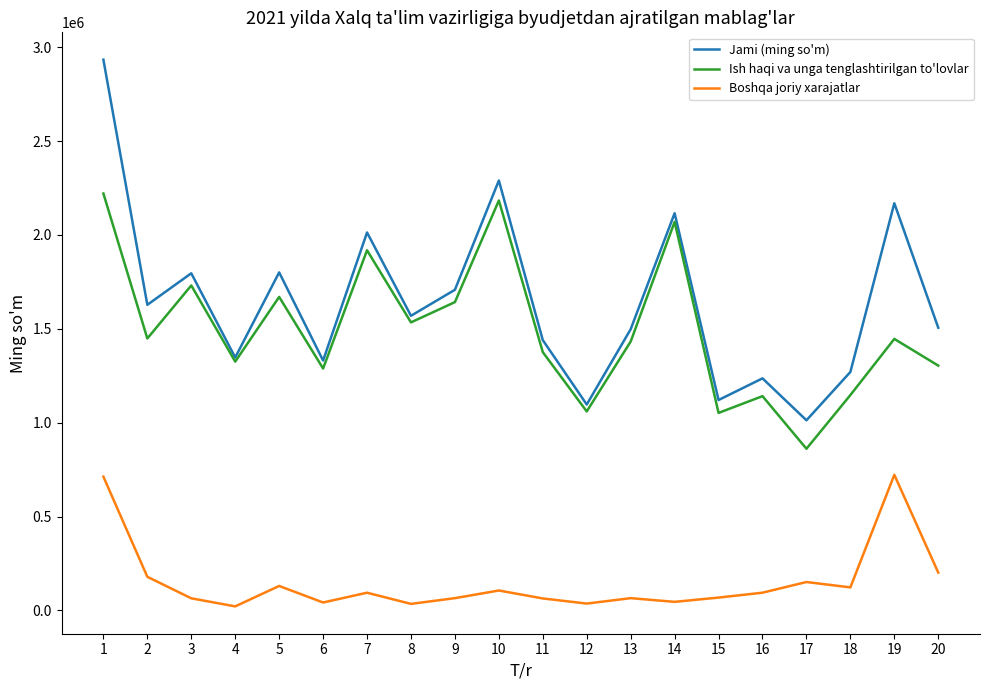

What is the average value of the Jami (ming so'm) series?

1644058